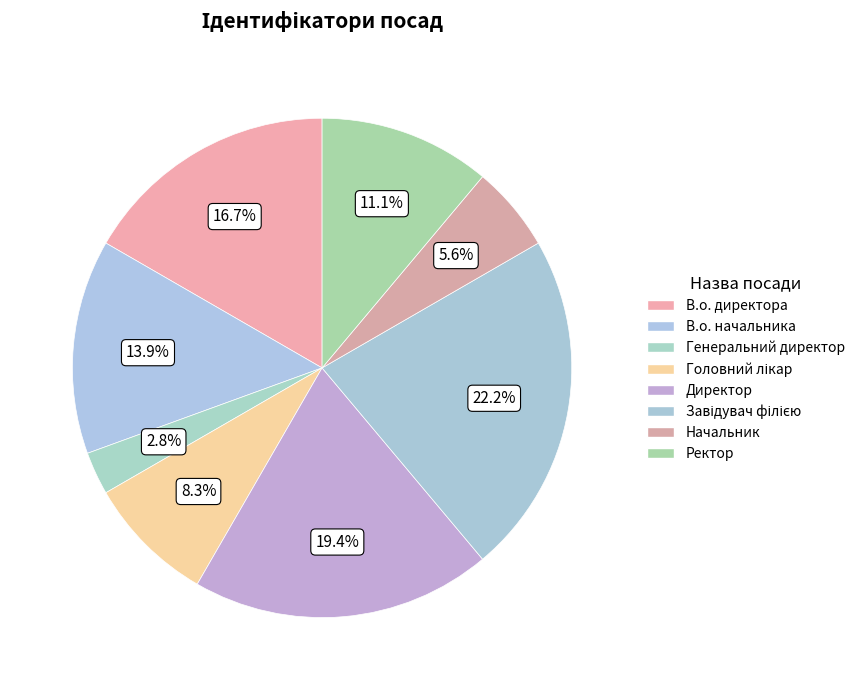

Rank the categories by value from highest to lowest.

Завідувач філією, Директор, В.о. директора, В.о. начальника, Ректор, Головний лікар, Начальник, Генеральний директор